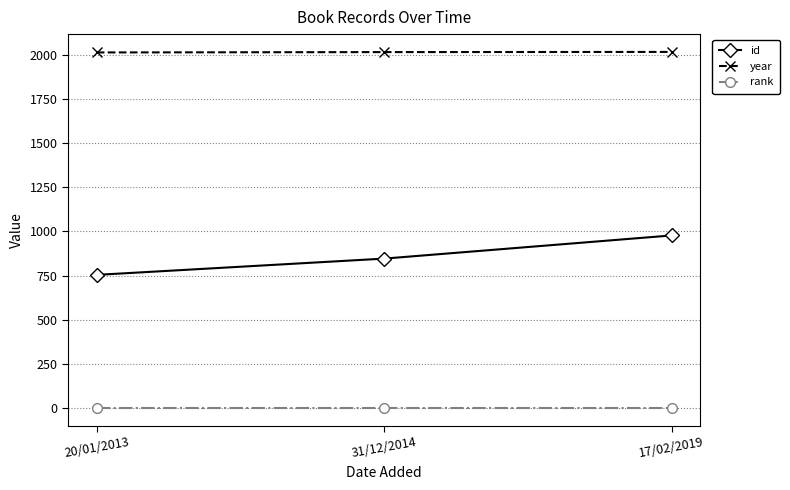

List the series in order of their overall mean, lowest first.

rank, id, year